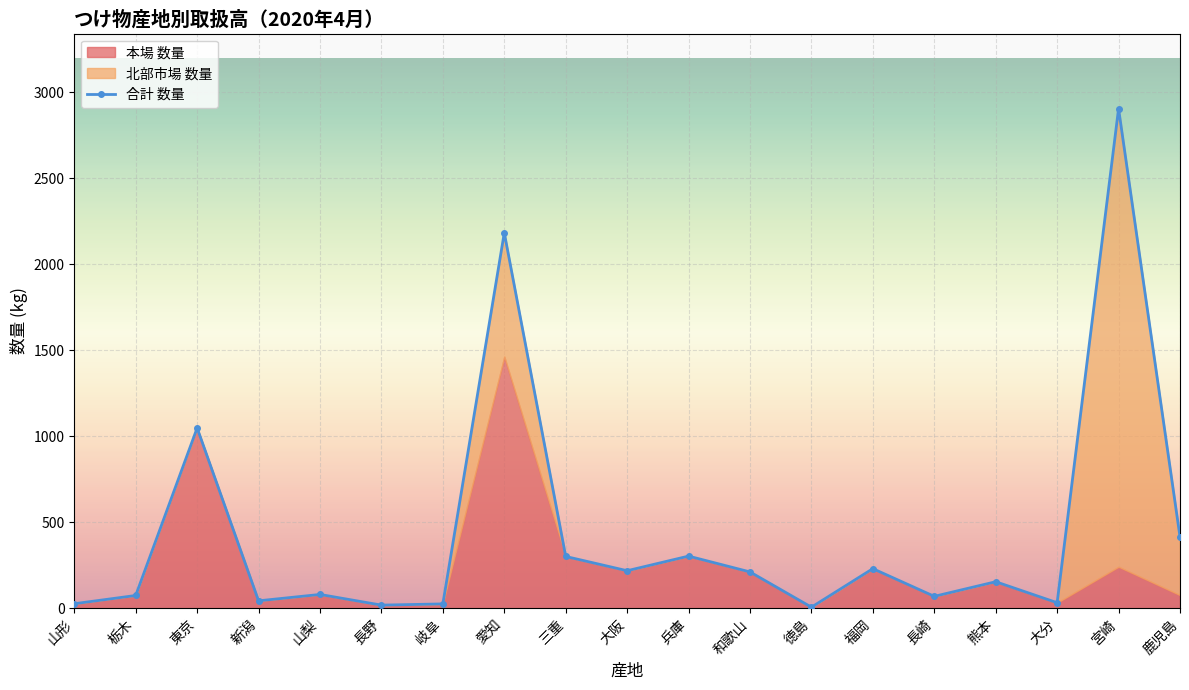

Where is the first local minimum?

新潟